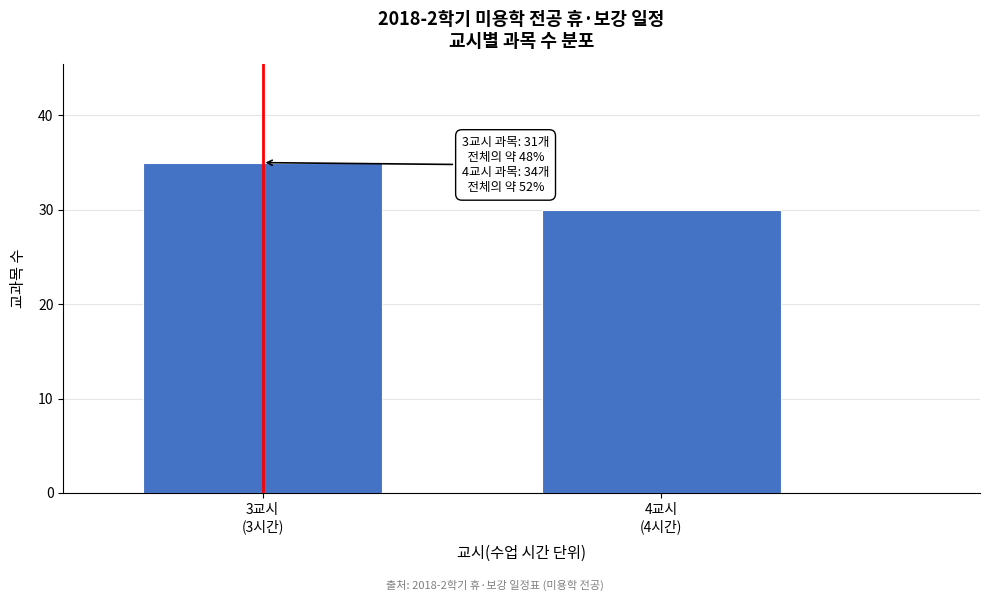

Reading left to right, transcribe all the data shown in this chart.

35	30